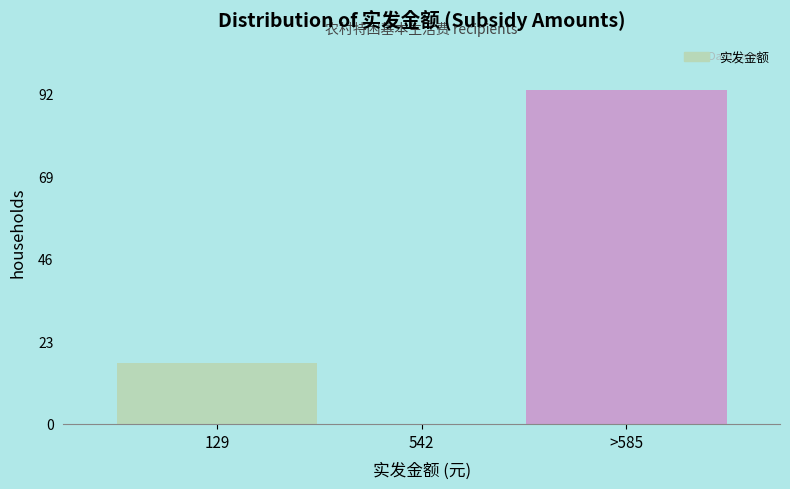

Reading right to left, extract all data points from this chart.

>585=93	542=0	129=17